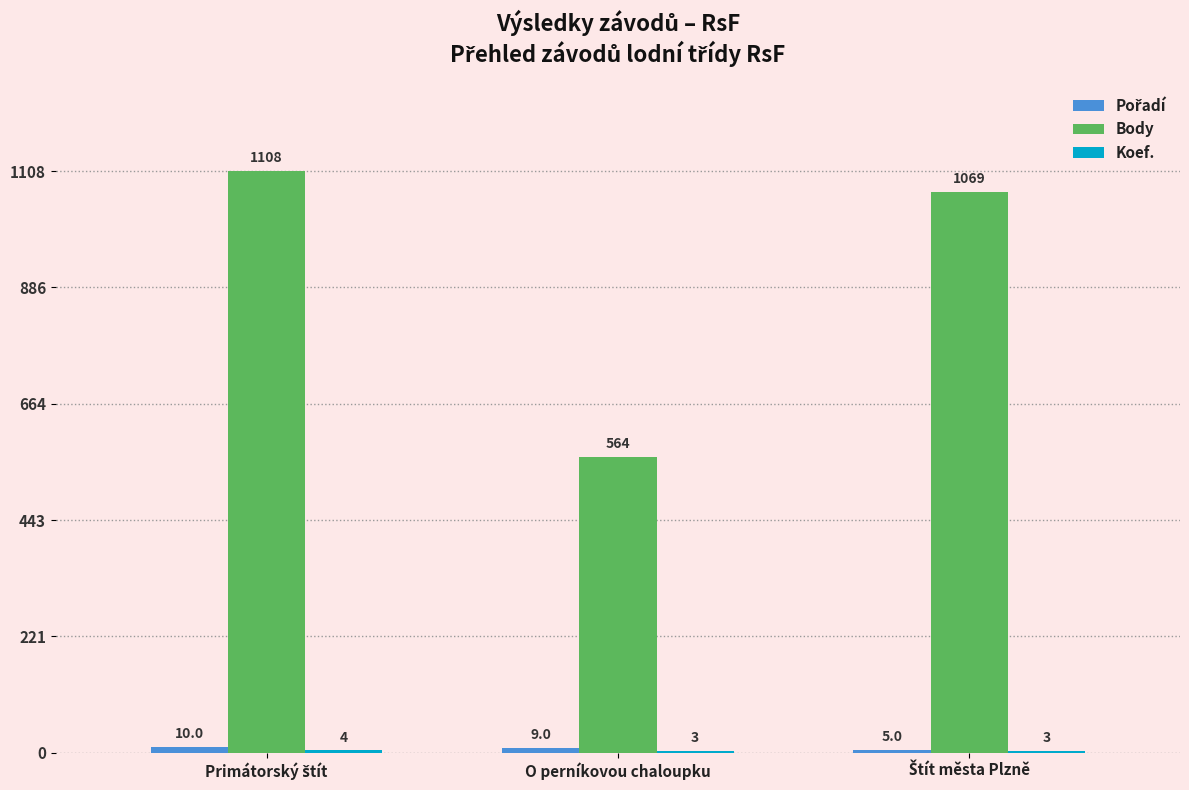

What is the highest value of the Body series?

1108